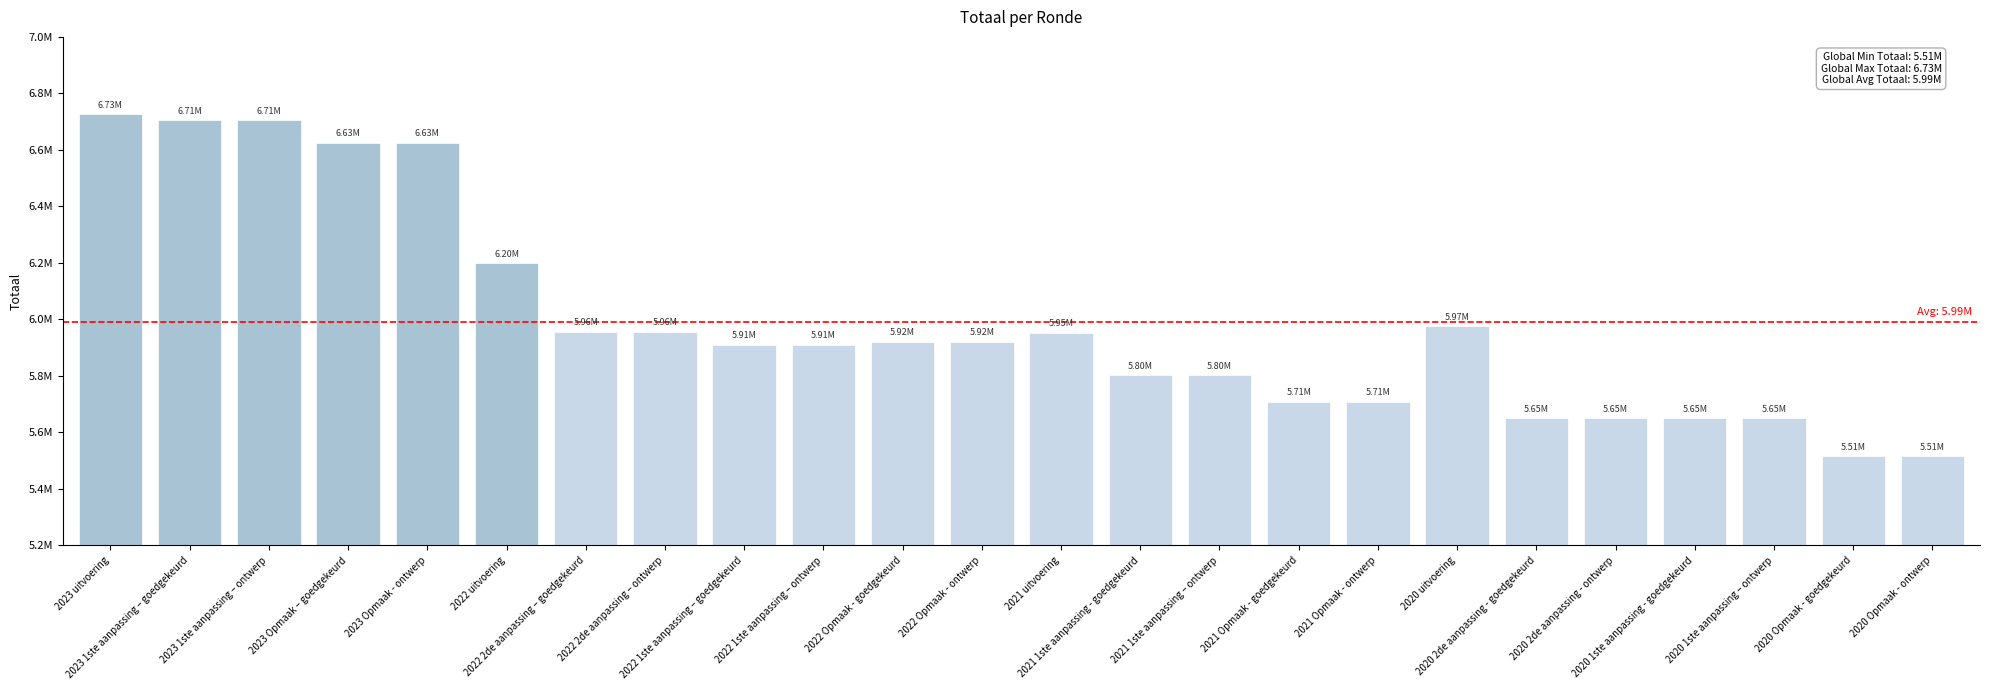

Is it true that the value at 2021 Opmaak - goedgekeurd is 3434447?

False